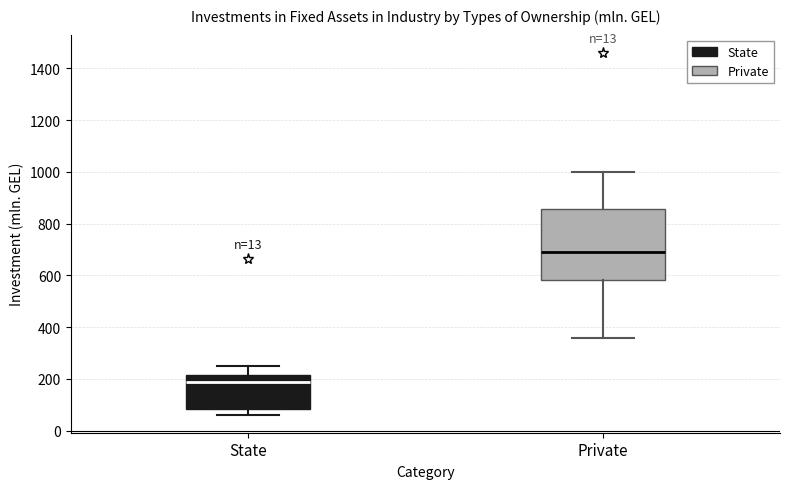

Reading left to right, read every box against the y-axis: the position of its median line, the range the box covers, and the ends of its whiskers. The values are not printed on the chart, so give them approximately, as read against the axis.

State: median 180, box 80 to 220, whiskers 60 to 260
Private: median 680, box 580 to 860, whiskers 360 to 1000